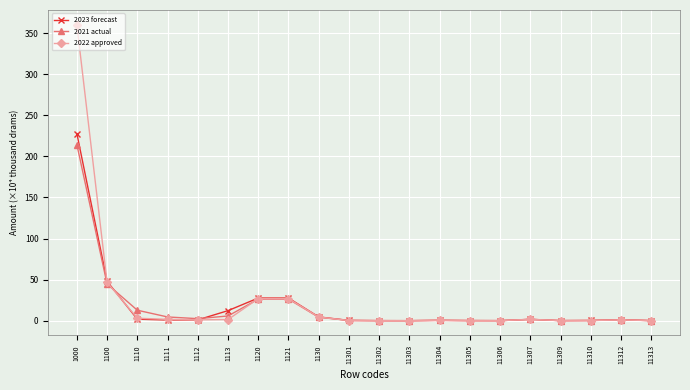

Which category has the highest value across all series?

1000